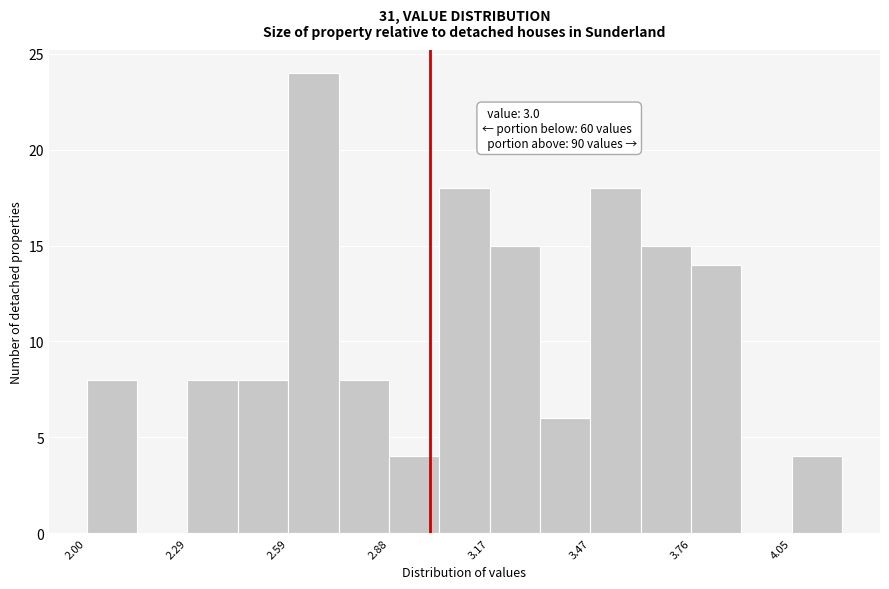

Read against the x-axis, roughly where is the centre of the tallest bar?

2.65